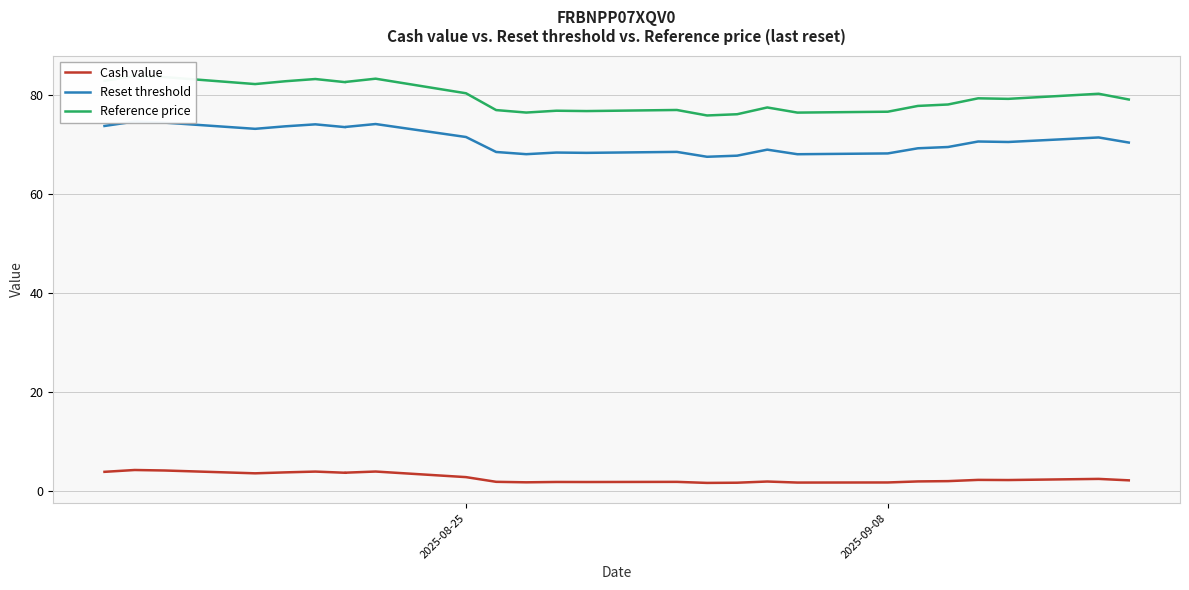

True or false: Reset threshold and Cash value intersect in this chart.

False